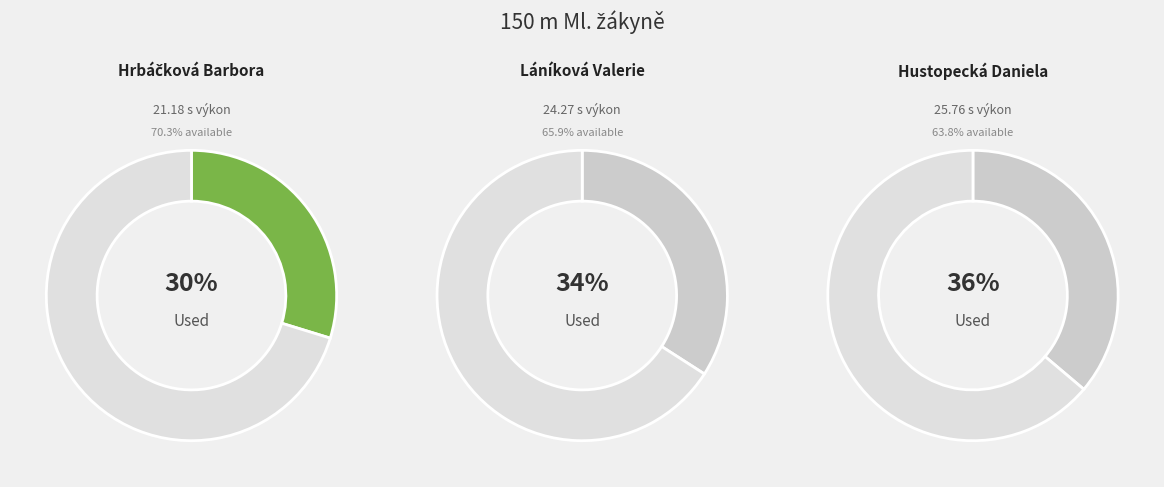

To the nearest percent, what is the difference between the Hrbáčková Barbora and Láníková Valerie slice percentages?

4%